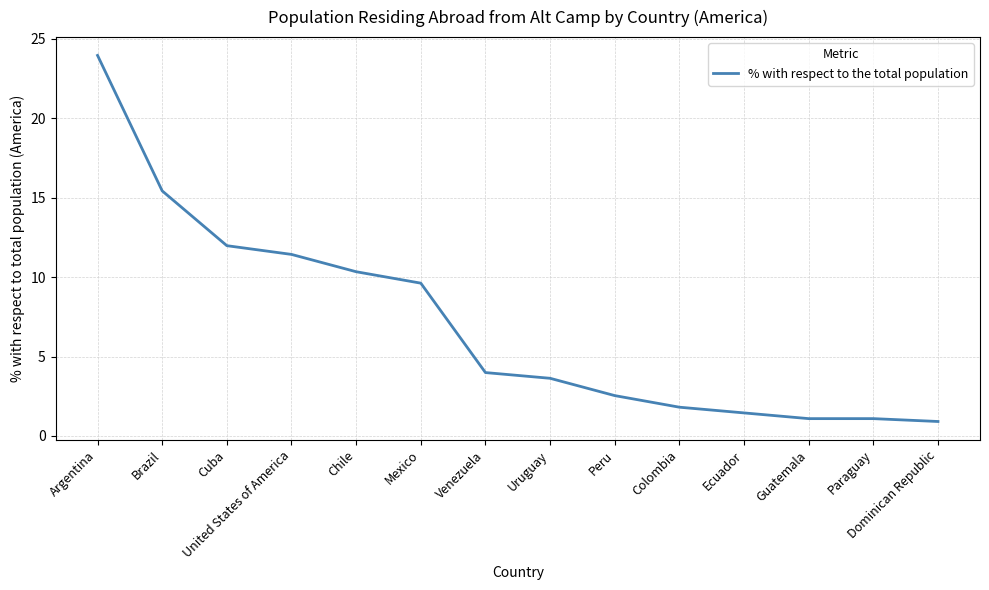

True or false: the data has more than 2 interior local peaks.

False